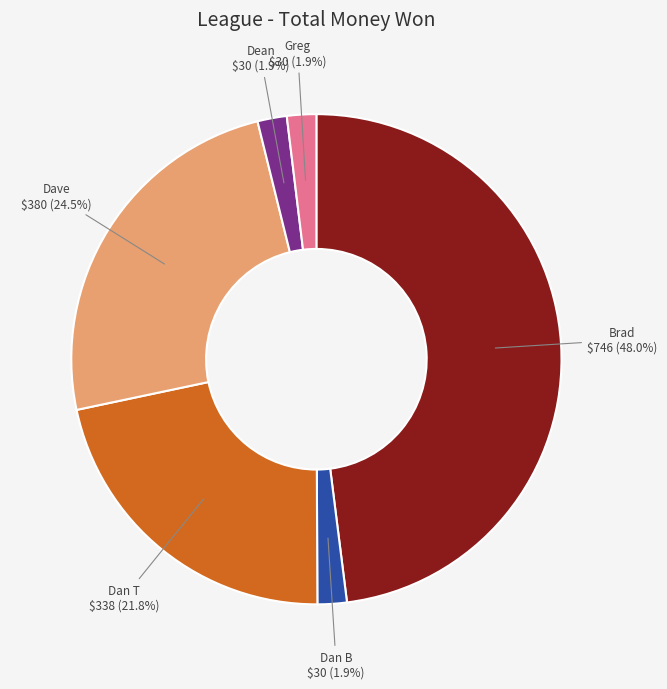

To the nearest percent, what is the difference between the largest and smallest slice percentages?

46%